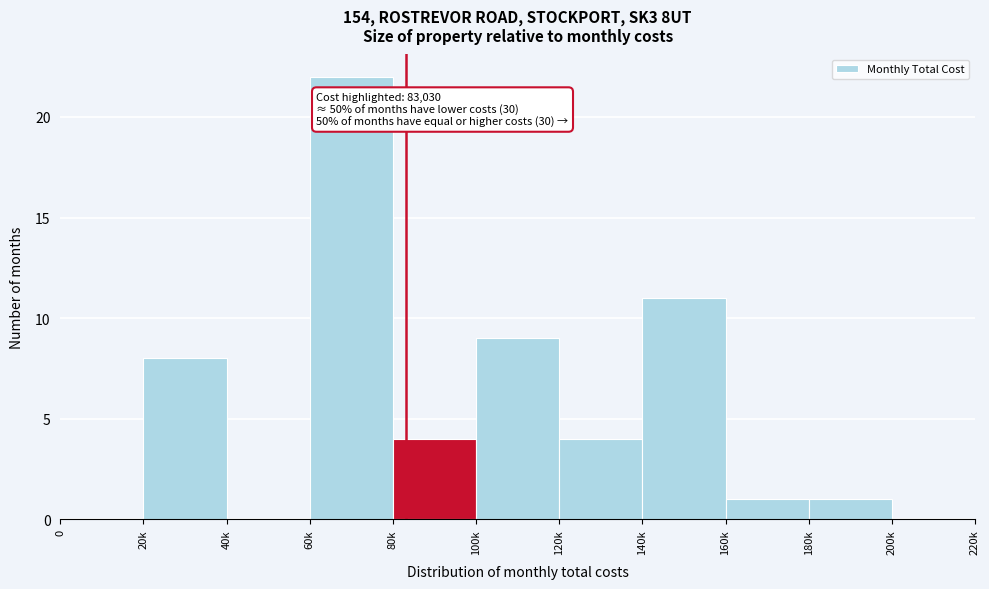

Reading left to right, list all the values displayed in this chart.

0=0	20k=8	40k=0	60k=22	80k=4	100k=9	120k=4	140k=11	160k=1	180k=1	200k=0